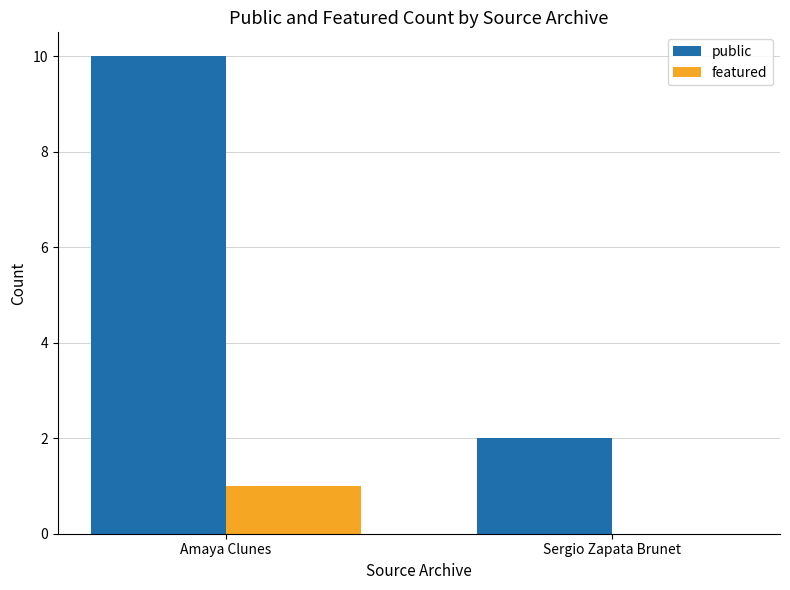

Does the chart contain stacked bars?

No